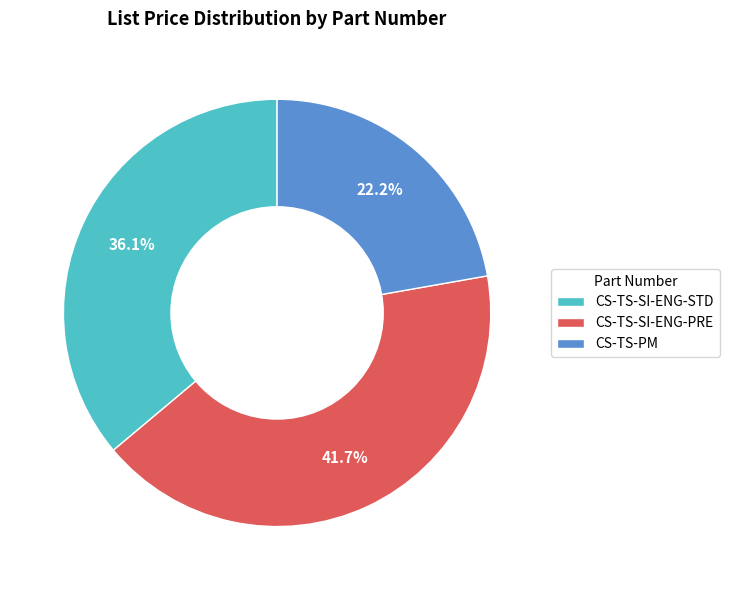

How many segments does this pie chart have?

3